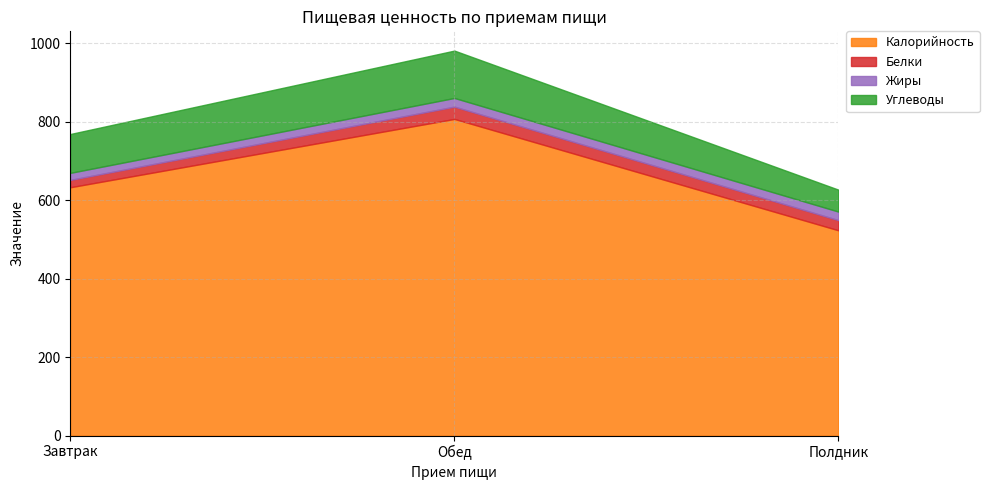

What is the difference between the Жиры values at Завтрак and Полдник?

3.9